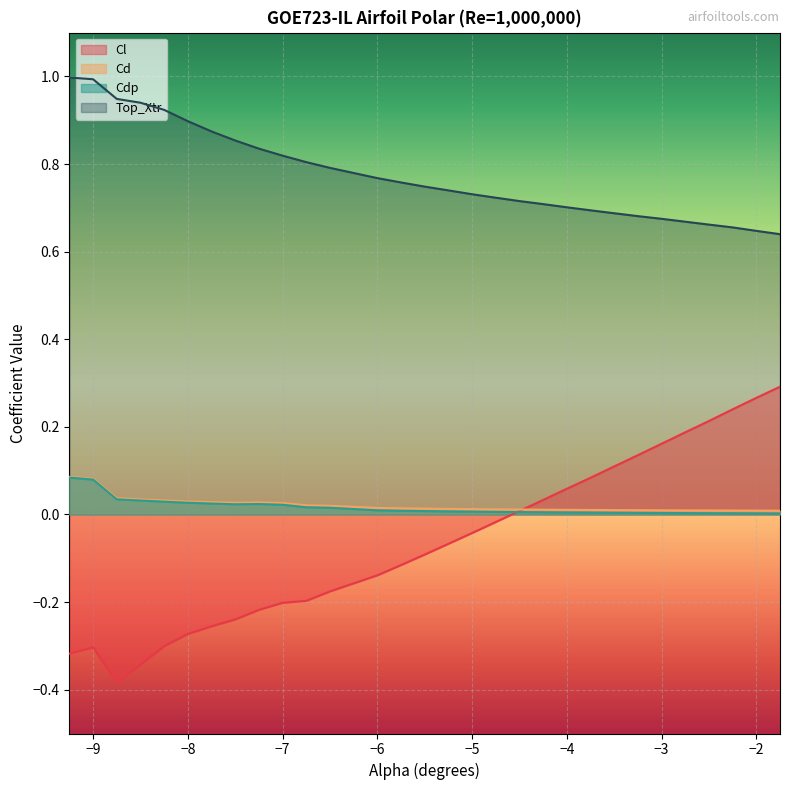

After their last crossing, which series has the higher values: Cl or Cd?

Cl